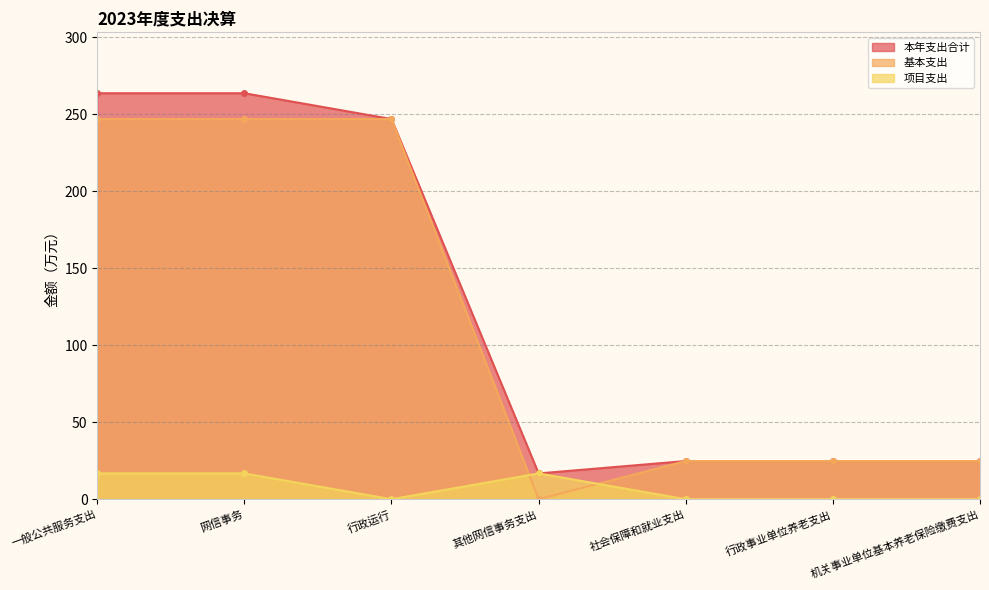

What is the spread (max minus min) of values at 机关事业单位基本养老保险缴费支出?

24.8